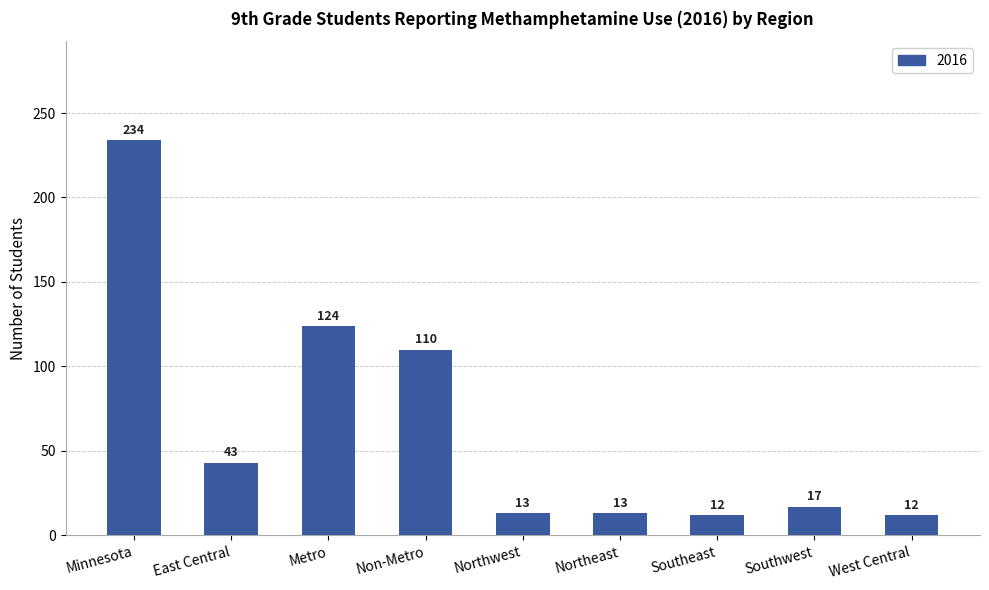

At which label is the value closest to 123?

Metro